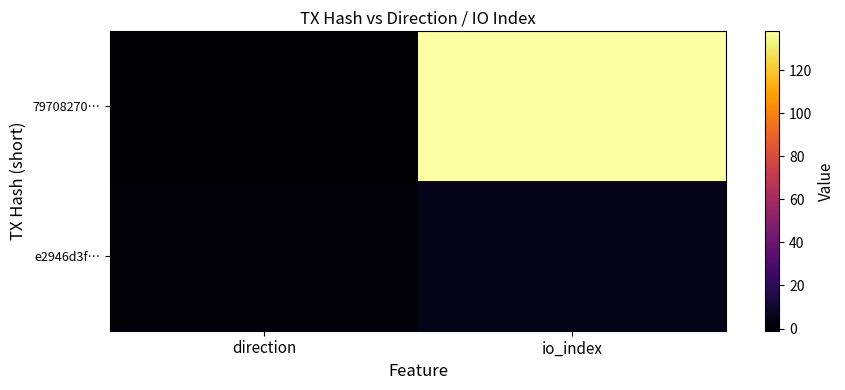

Reading left to right, list all the values displayed in this chart.

79708270…: direction=-1	io_index=138
e2946d3f…: direction=1	io_index=5